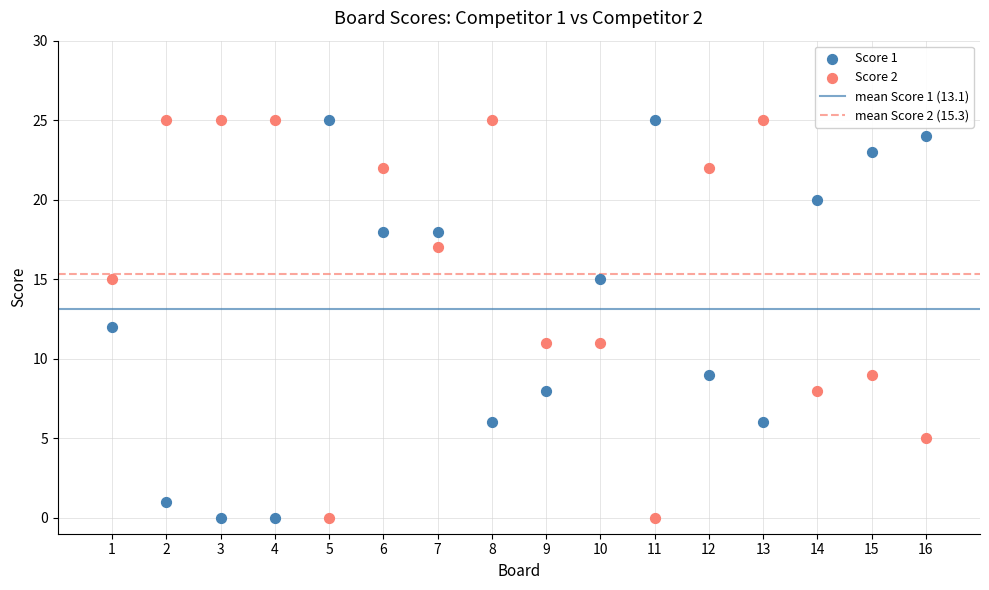

What is the X range (max minus min) for the scatter plot?

15